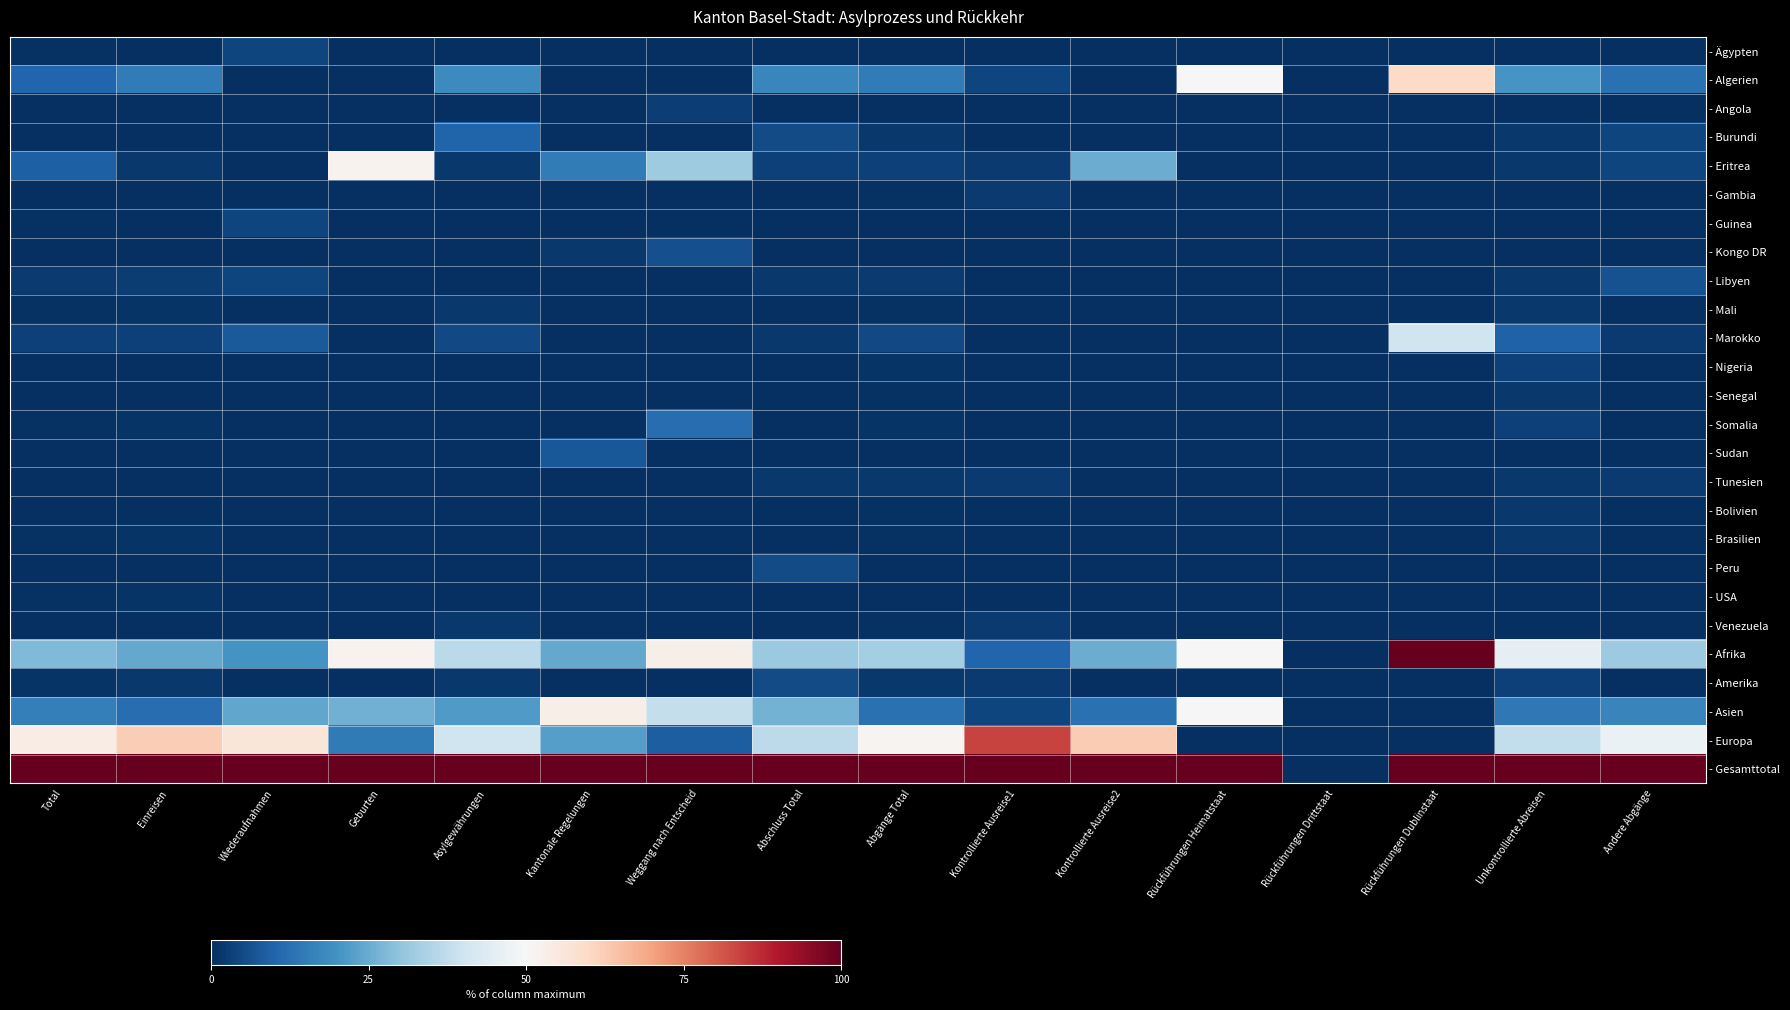

Which series has the largest total across all categories?

- Gesamttotal